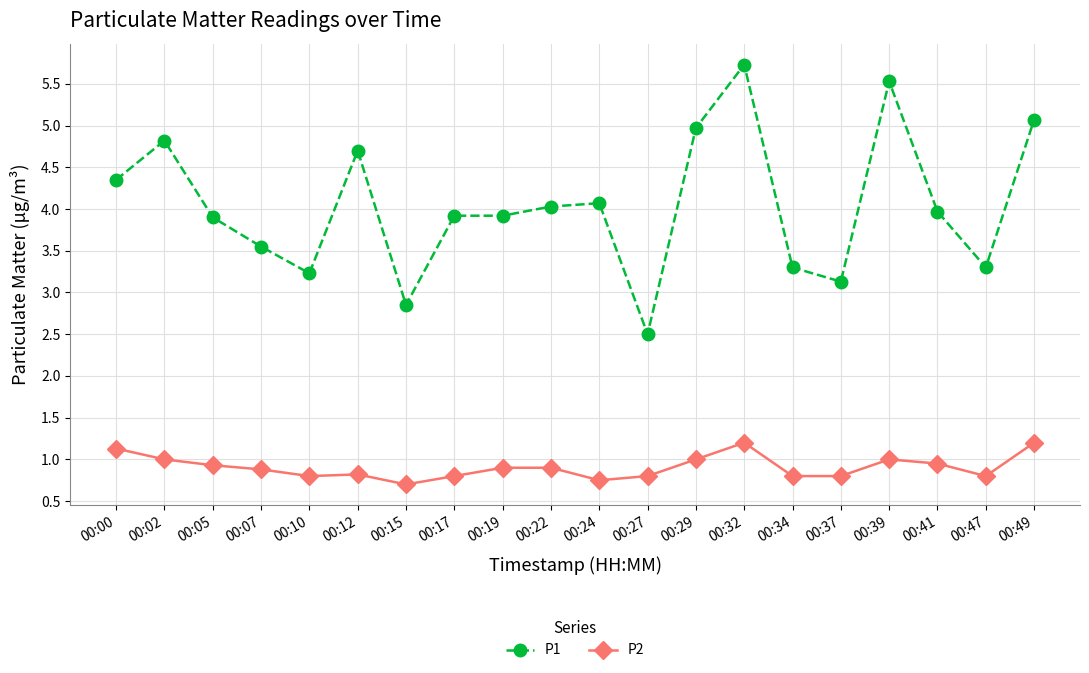

Is this an area chart (filled region under the line)?

No